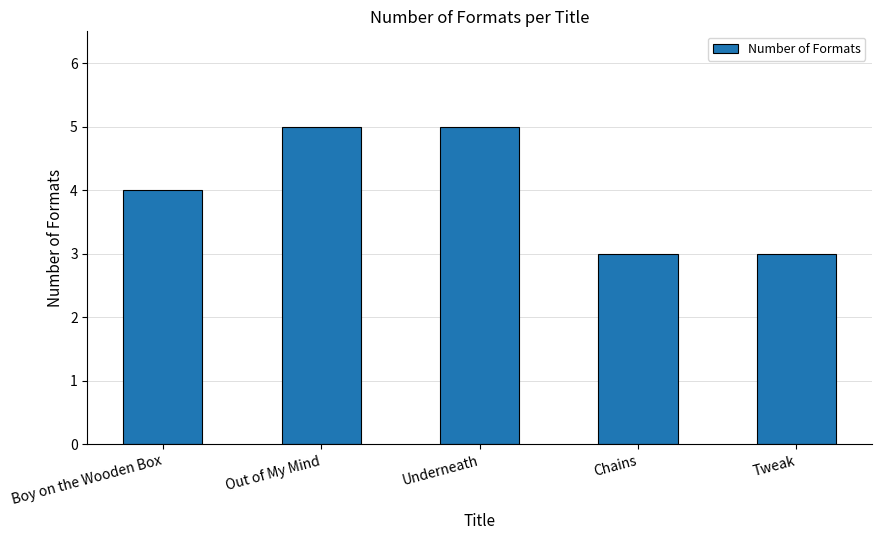

Read the value at Chains.

3